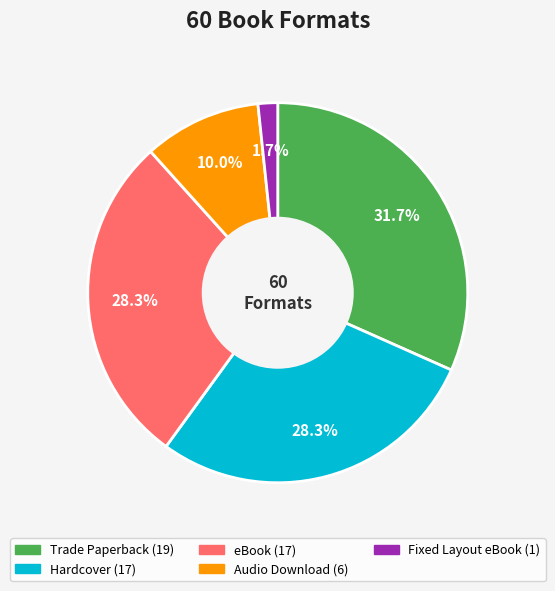

True or false: Fixed Layout eBook accounts for 13% of the total.

False